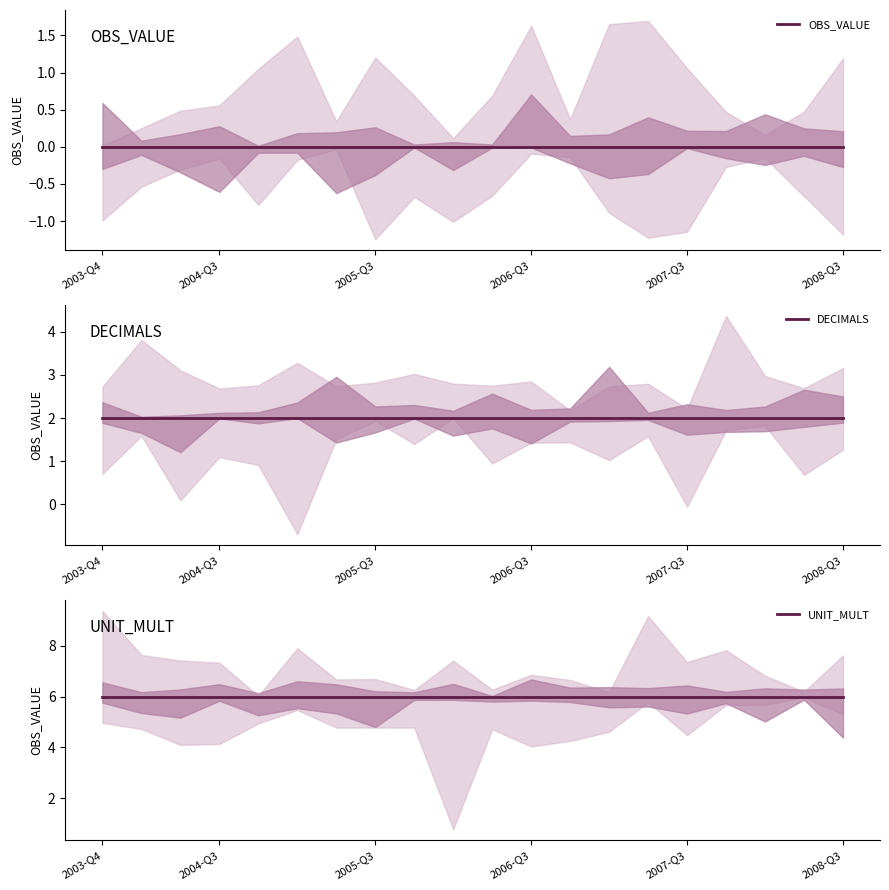

What are all the series names shown in the legend?

OBS_VALUE, DECIMALS, UNIT_MULT